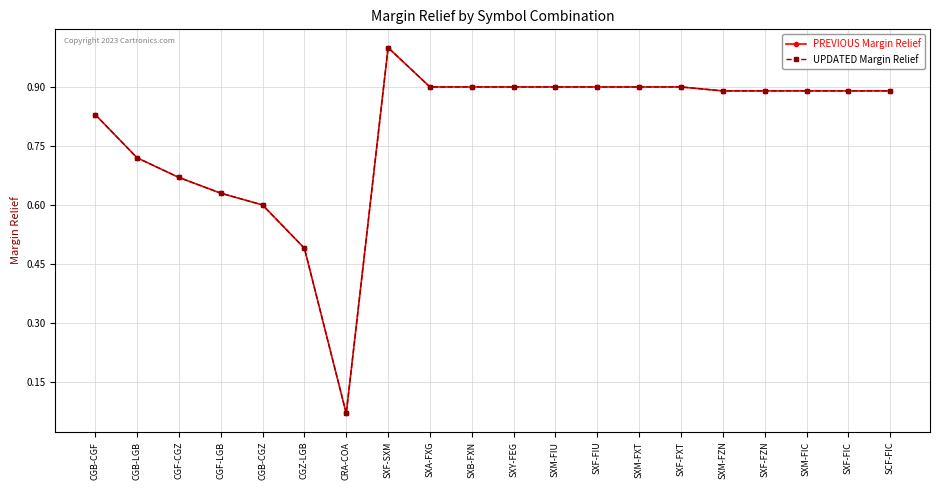

Does the chart have visible grid lines?

Yes